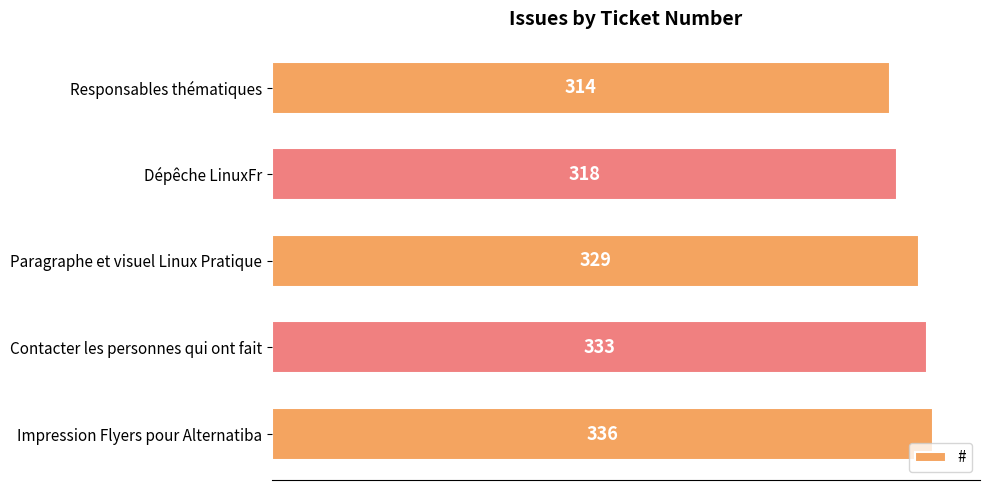

What is the sum of all values?

1630